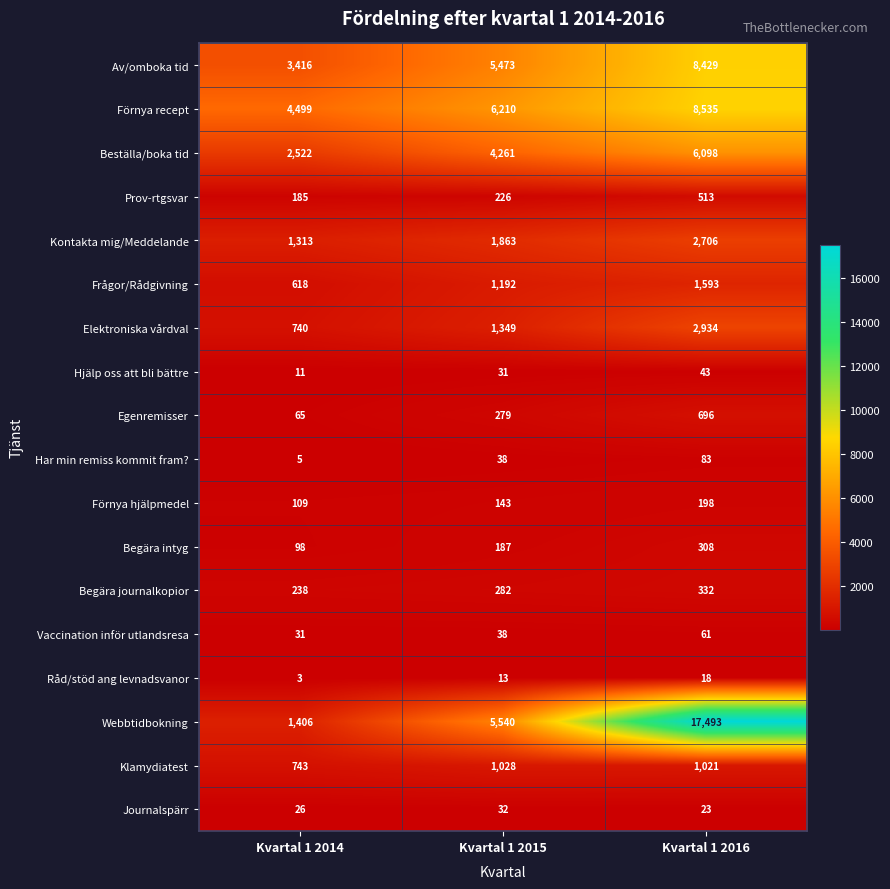

Which series has the largest range (max minus min)?

Webbtidbokning